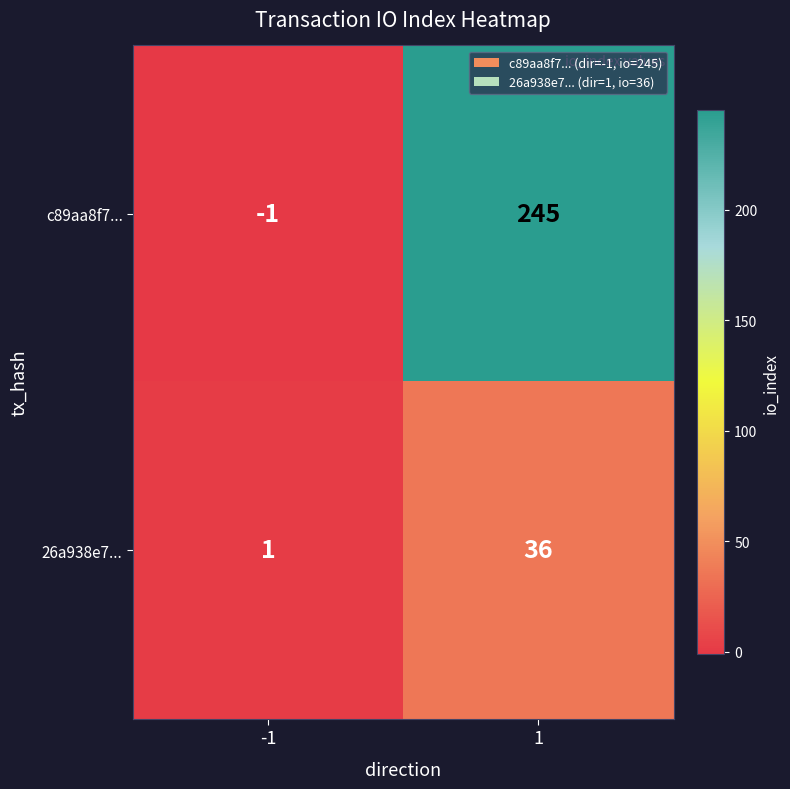

Rank the series by their maximum value, from lowest to highest.

26a938e7..., c89aa8f7...